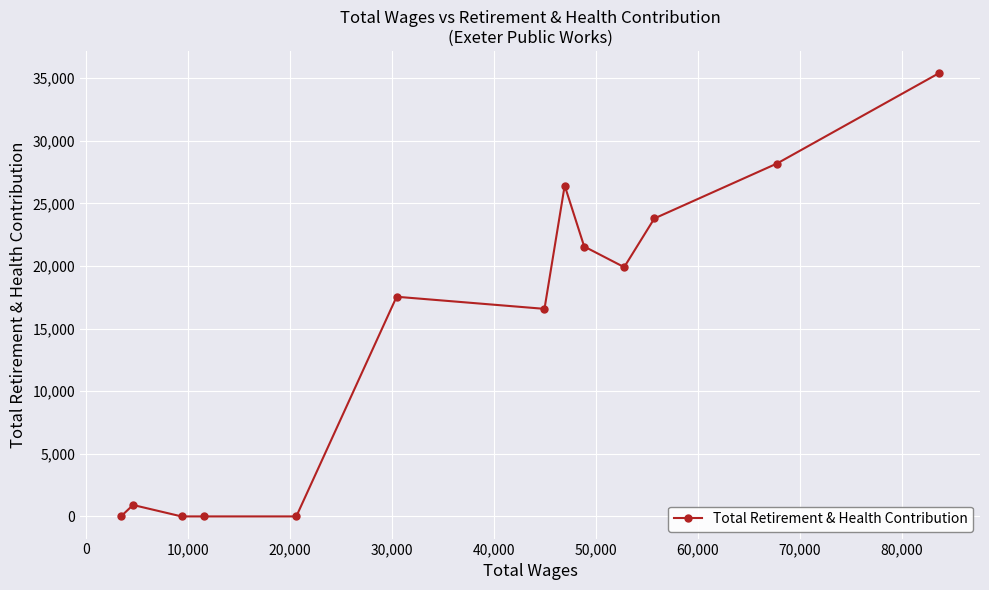

What is the greatest value displayed?

35408